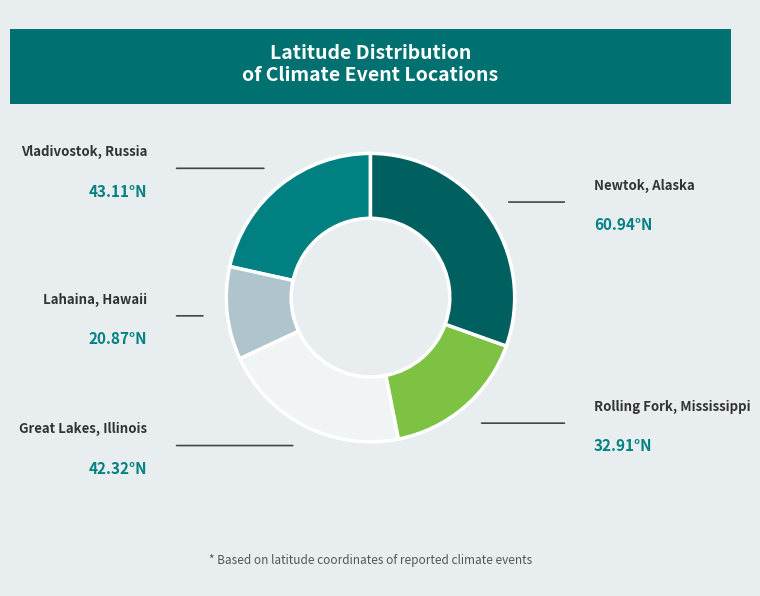

Does any single category account for the majority?

No